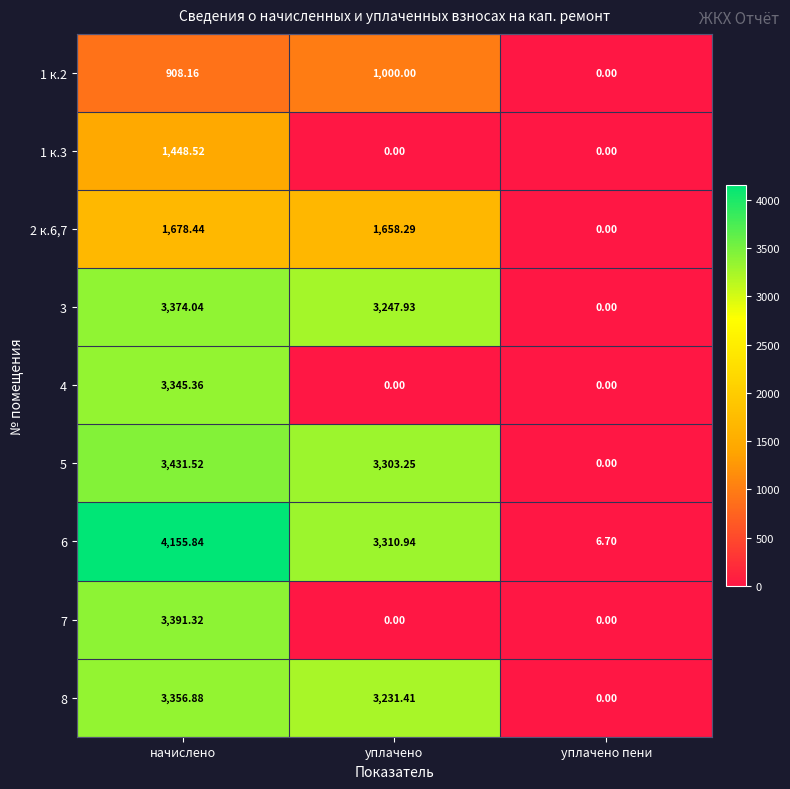

Where does the 3 series first go above 3247?

начислено